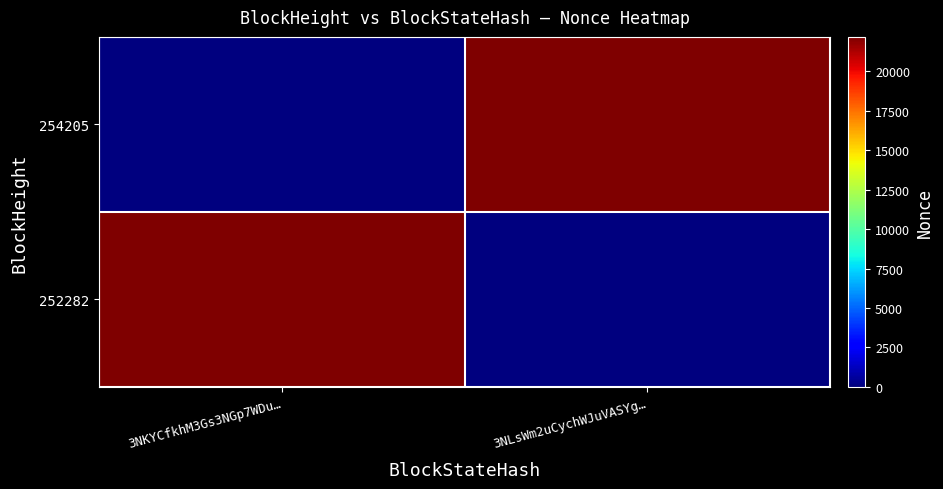

Reading right to left, transcribe all the data shown in this chart.

254205: 3NLsWm2uCychWJuVASYg…=22187	3NKYCfkhM3Gs3NGp7WDu…=0
252282: 3NLsWm2uCychWJuVASYg…=0	3NKYCfkhM3Gs3NGp7WDu…=22187